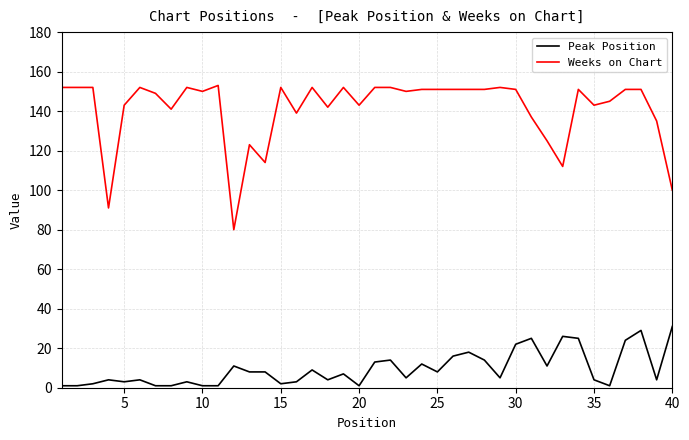

What is the greatest value displayed?

153